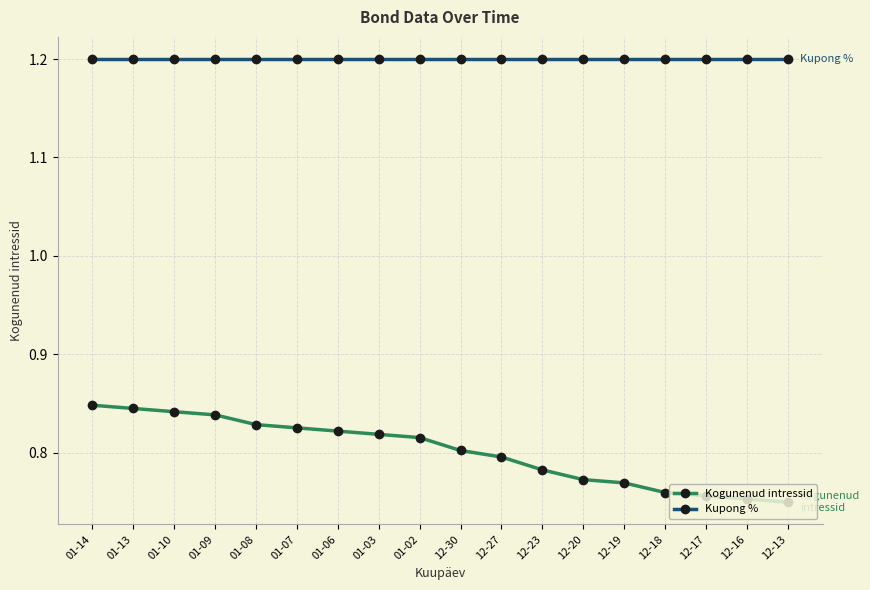

Between 01-09 and 12-17, which series saw the biggest shift?

Kogunenud intressid